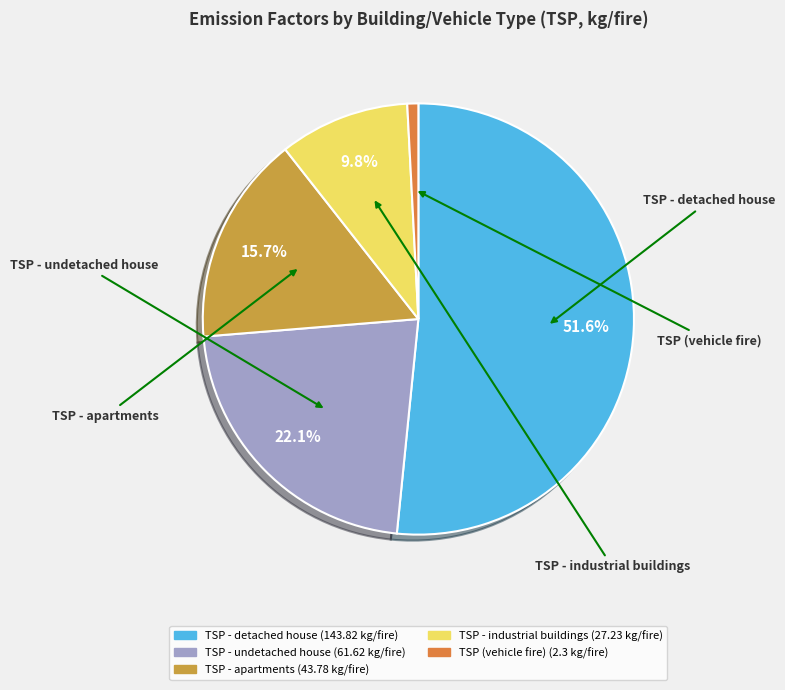

What is the smallest slice in the pie chart?

TSP (vehicle fire)